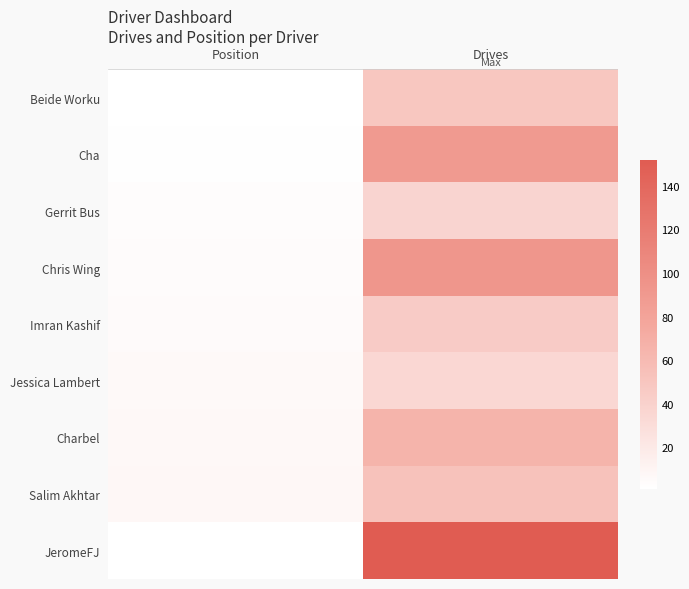

Is the value of JeromeFJ at Position greater than the value of Gerrit Bus at Drives?

No